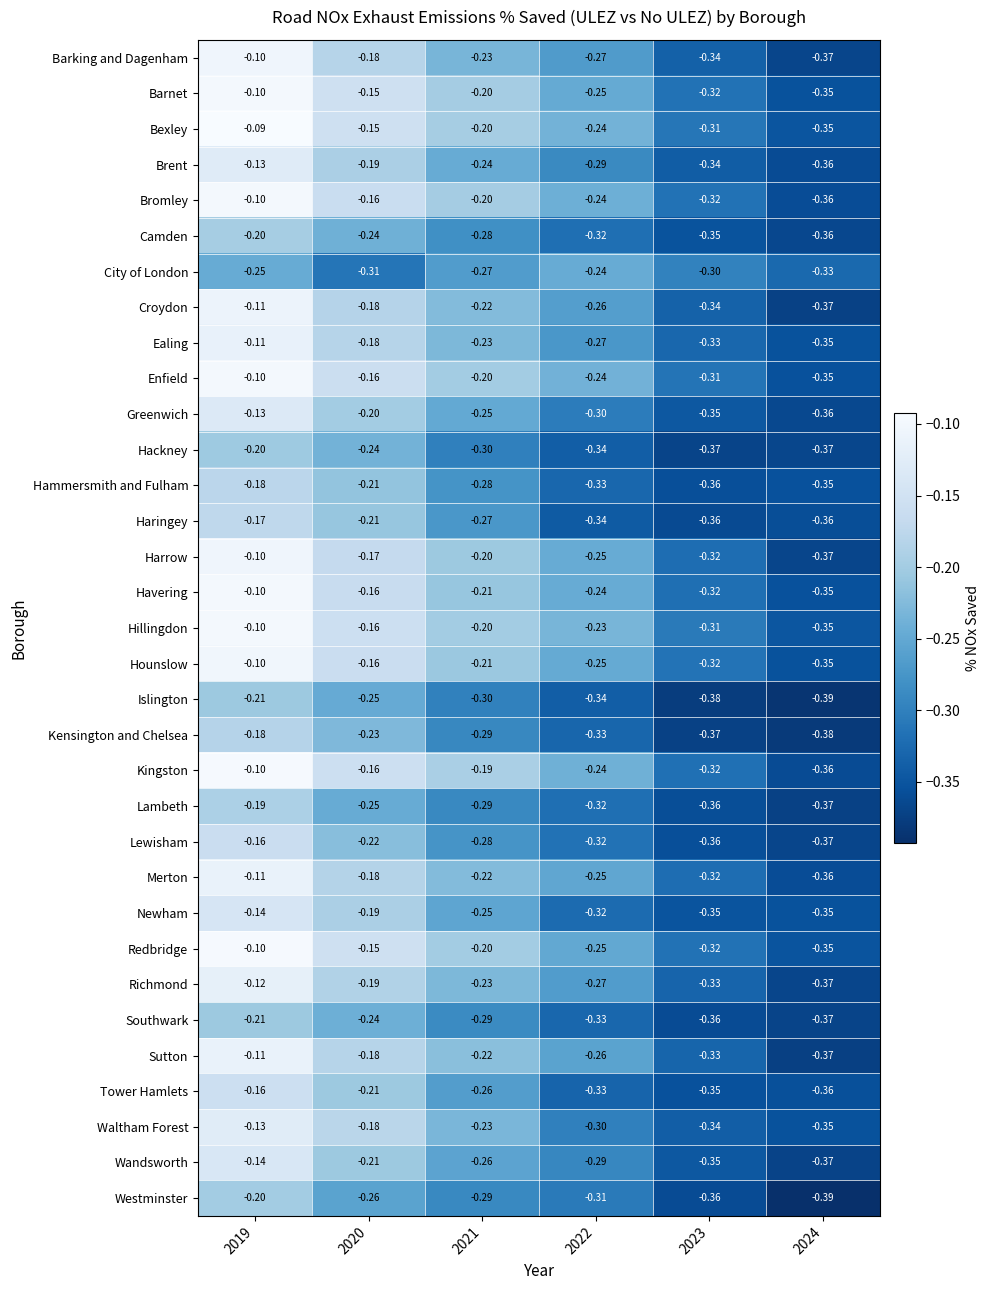

Is the value of Hammersmith and Fulham at 2019 greater than the value of Wandsworth at 2021?

Yes